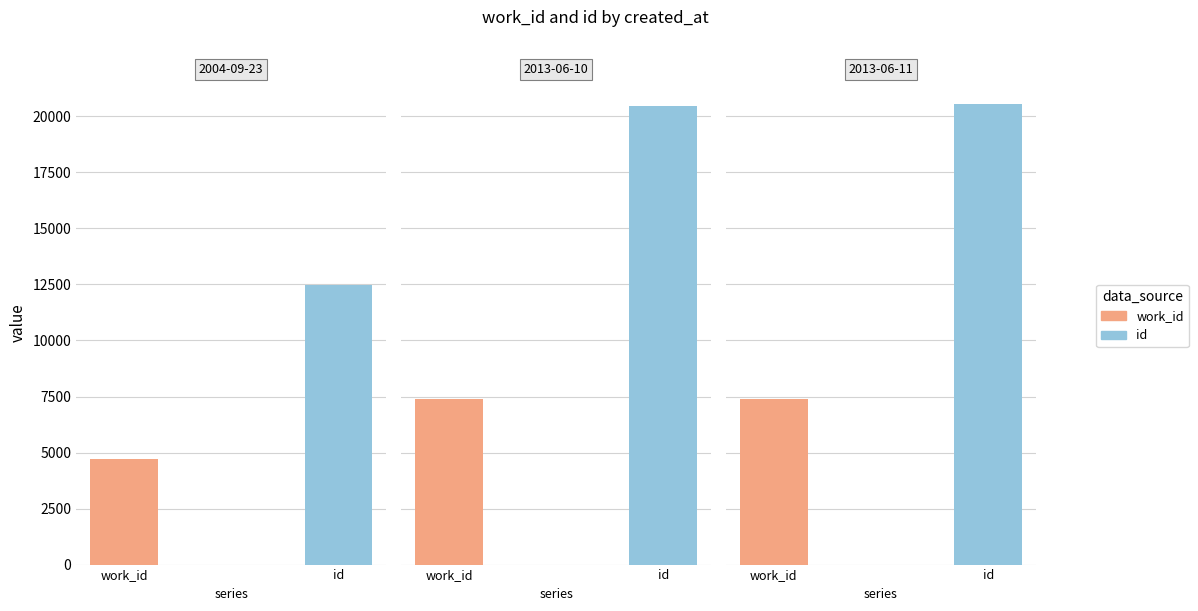

What position from the right is 2004-09-23?

3